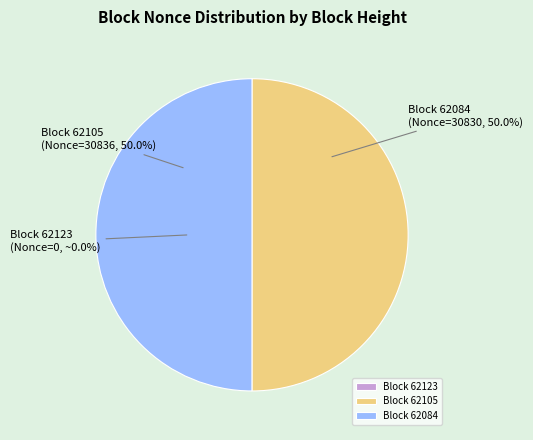

To the nearest percent, what is the average slice percentage?

33%